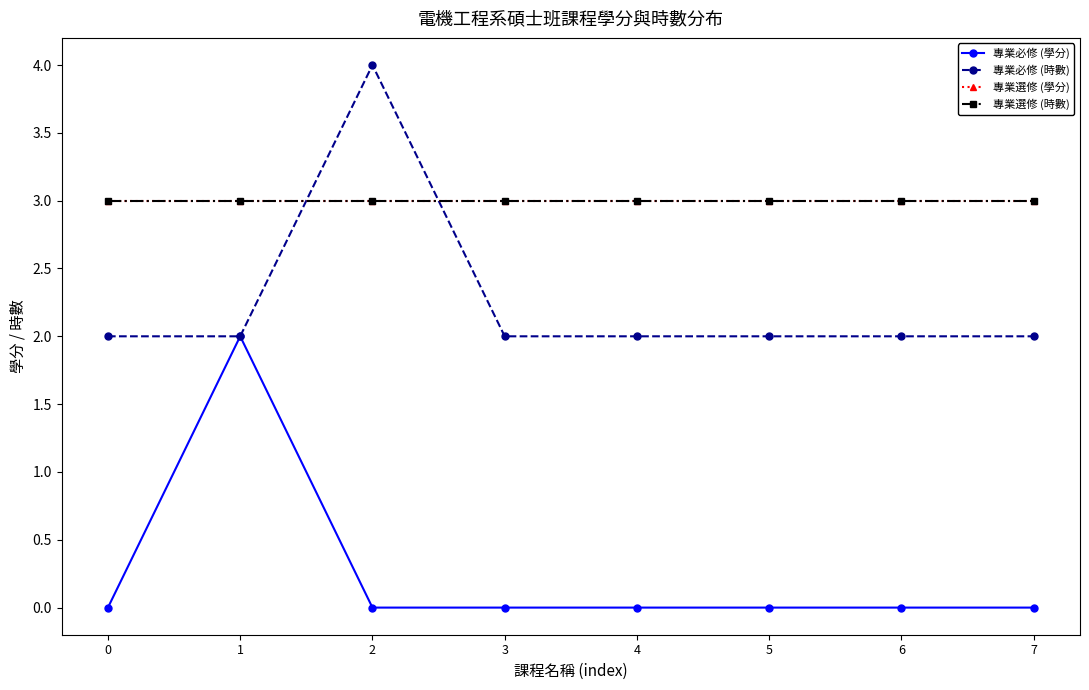

Which series has the largest total across all categories?

專業選修 (學分)